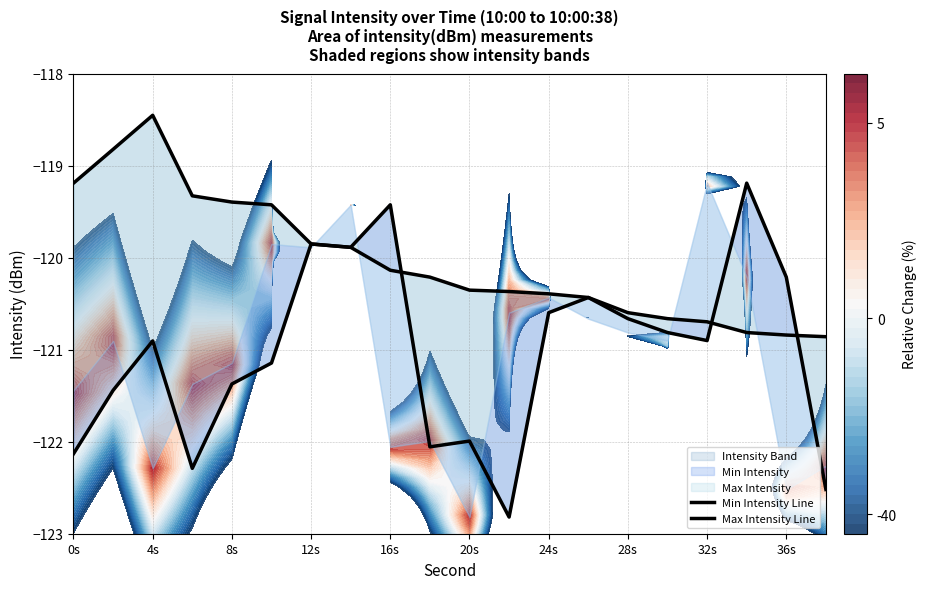

The value of Min Intensity Line at 14 is -57.1. True or false?

False